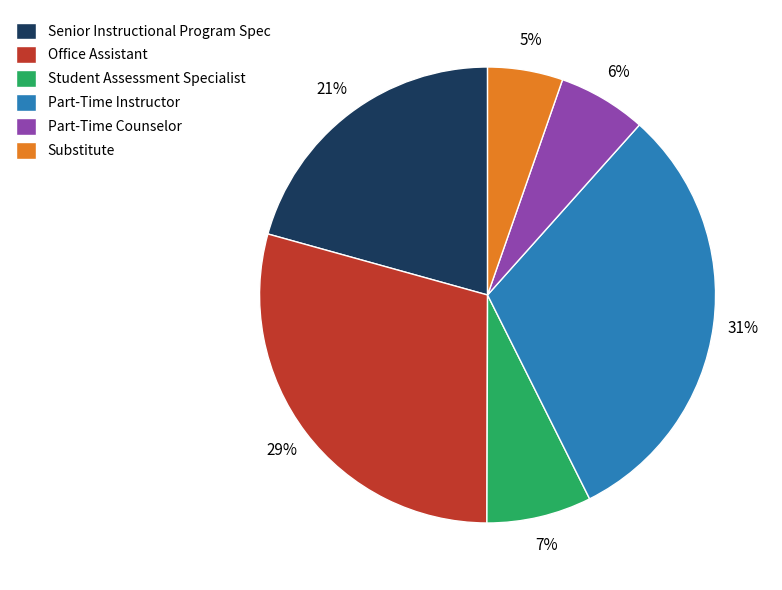

Approximately how many times larger is the value at Part-Time Counselor compared to Senior Instructional Program Spec?

0.3